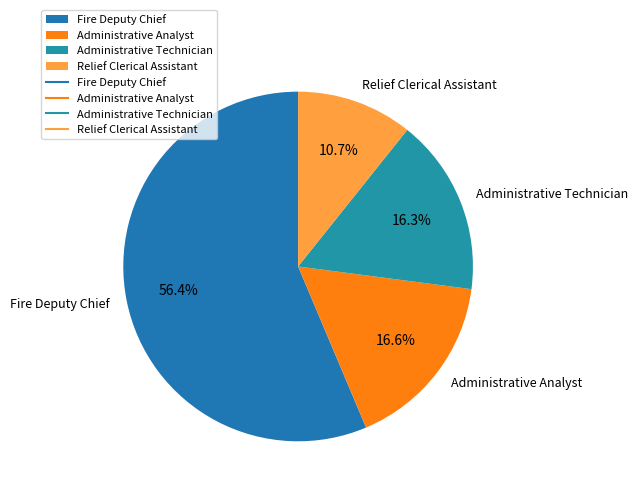

True or false: Administrative Technician accounts for 26% of the total.

False